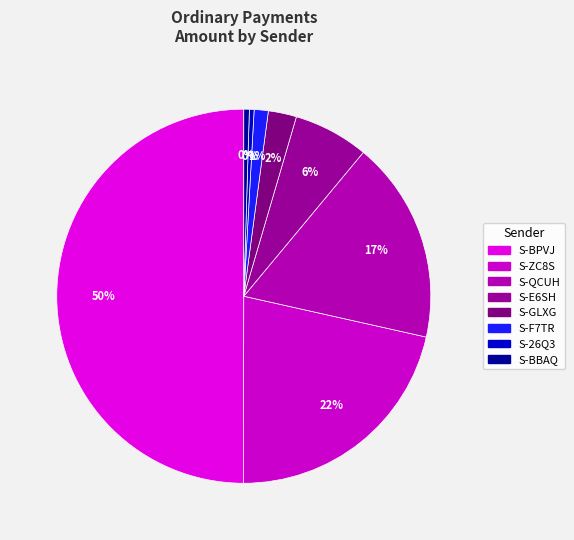

How many segments does this pie chart have?

8